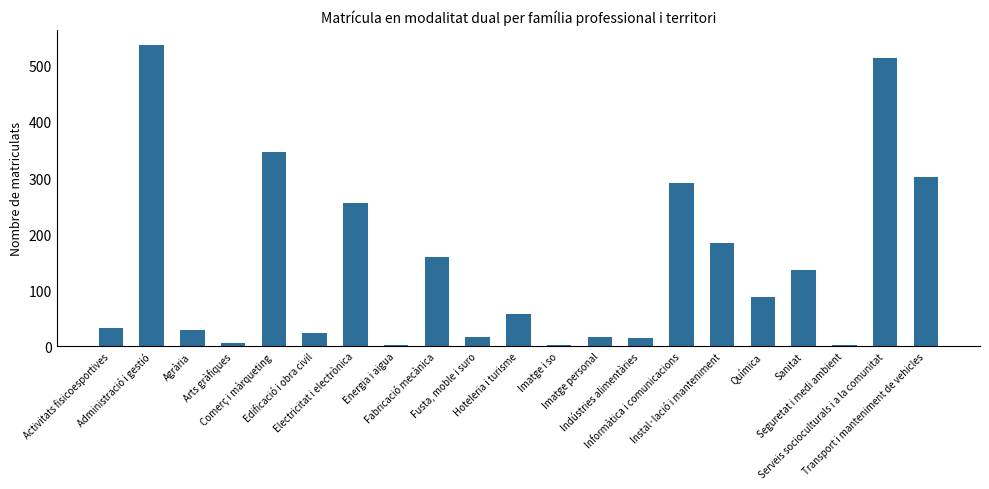

What is the difference between the maximum and minimum values?

535